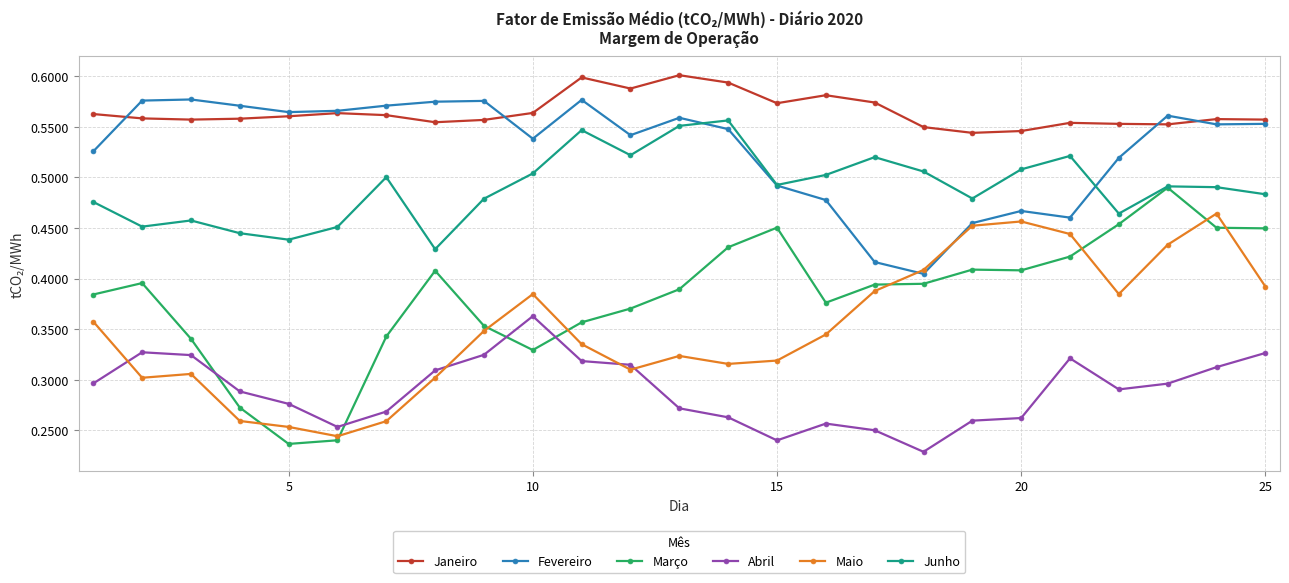

Which series has the largest total across all categories?

Janeiro